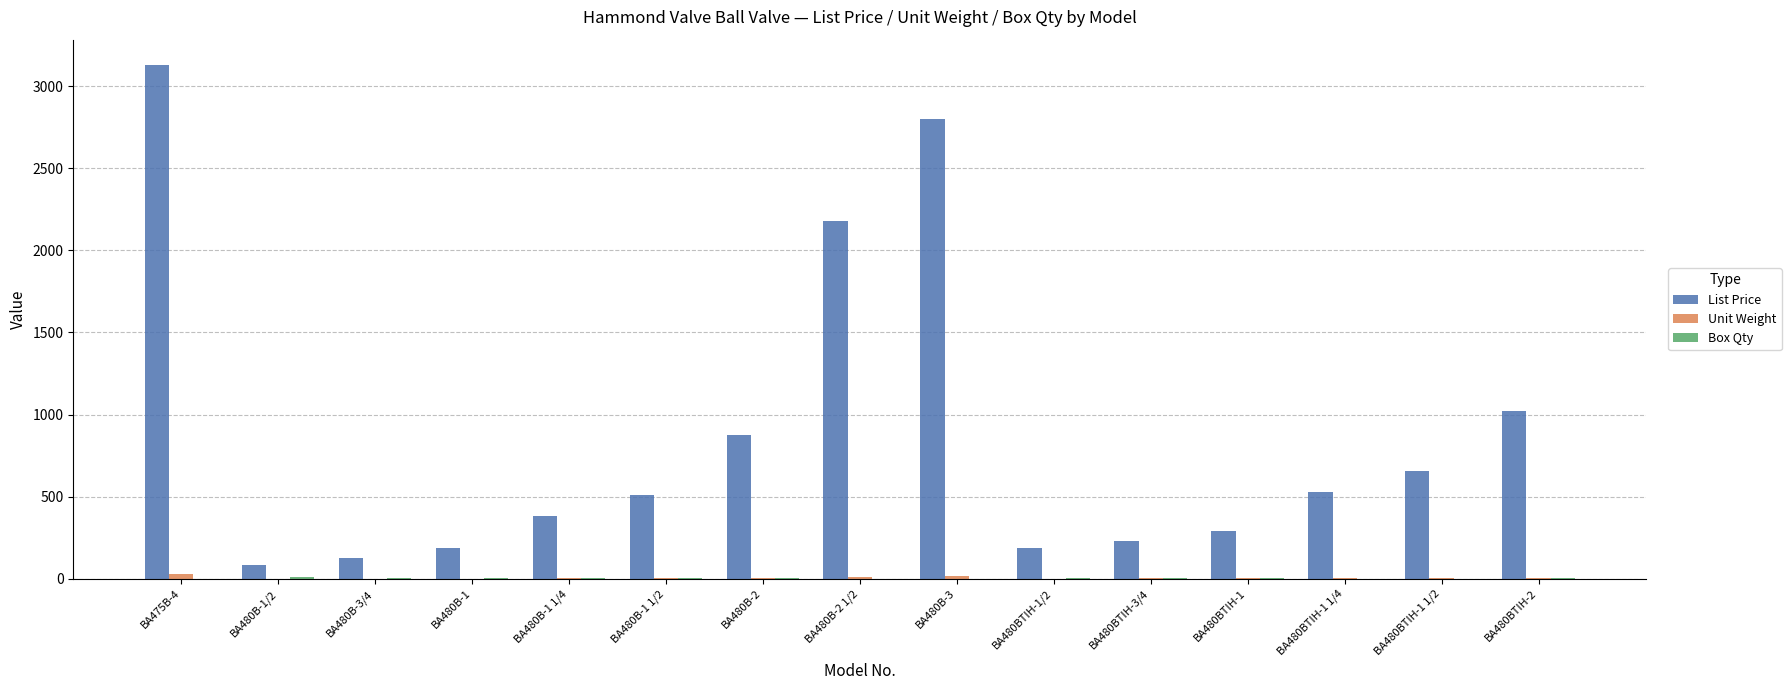

Where is List Price nearest to the value 1605?

BA480B-2 1/2